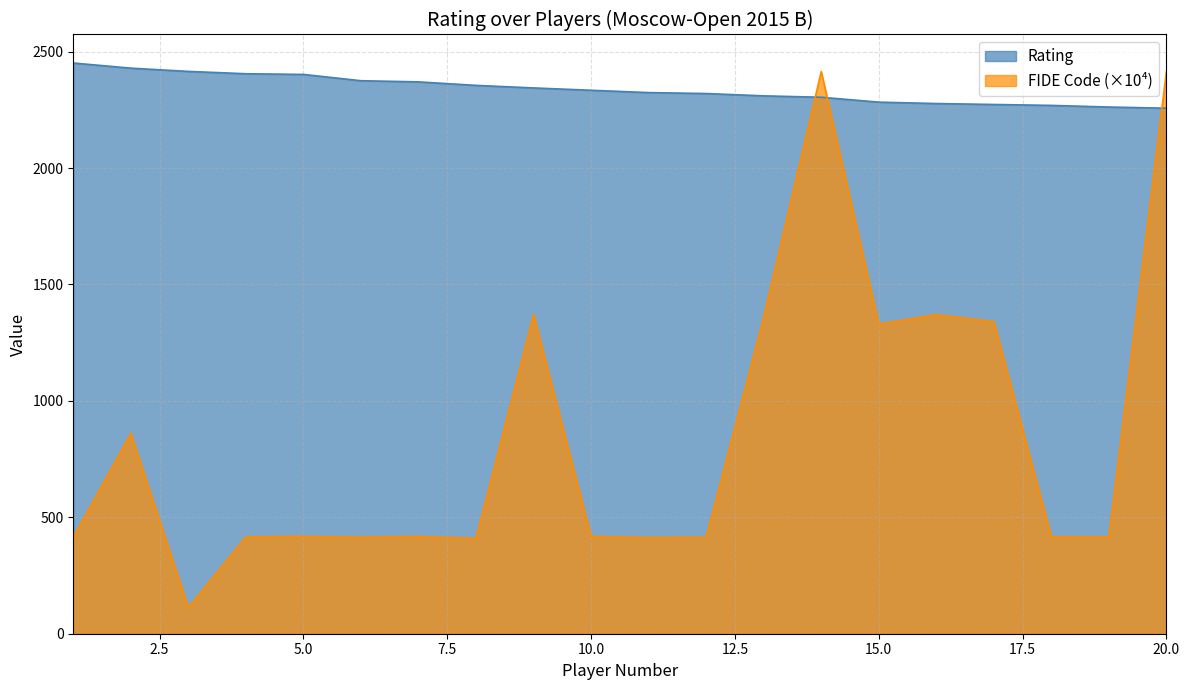

What is the value of the Rating point at the 15th from the left?

2283.0